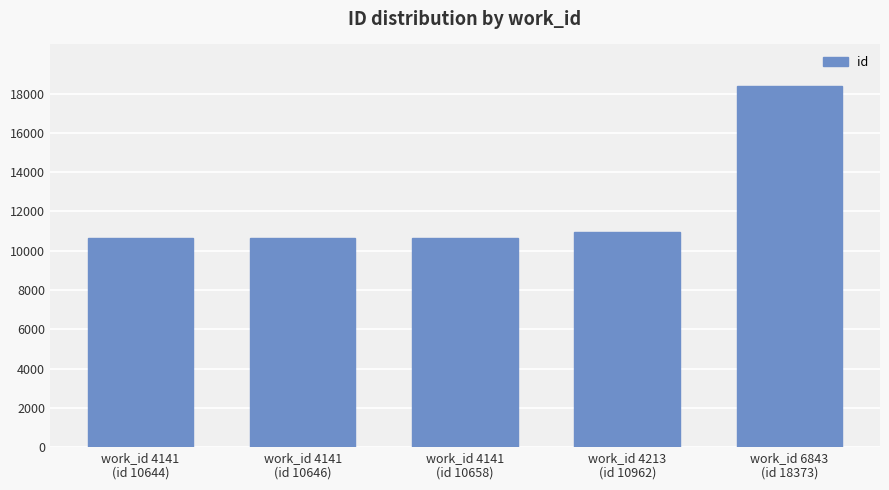

What is the minimum value shown in the chart?

10644